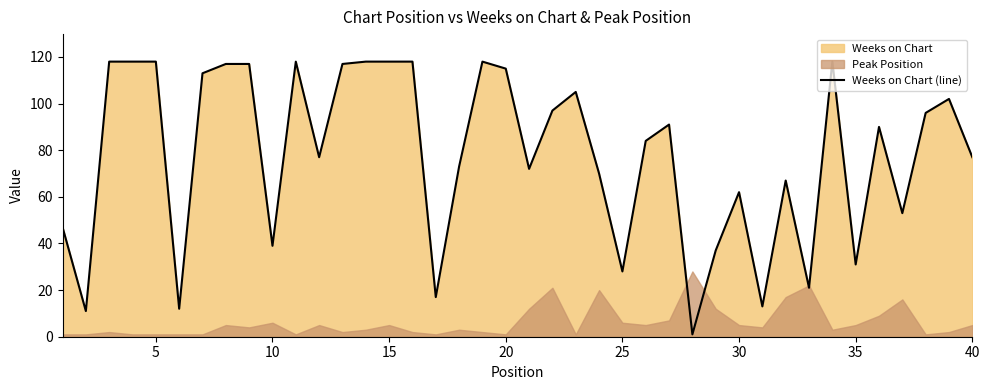

At which label is Weeks on Chart (line) closest to 59?

30